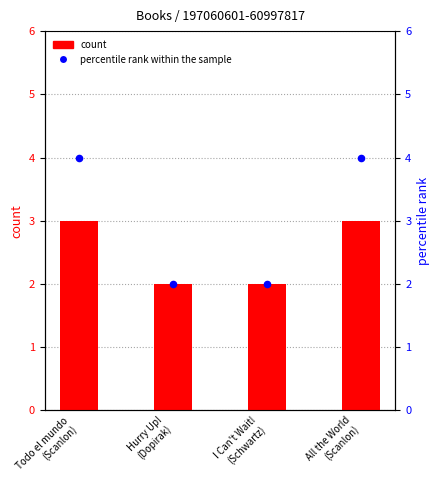

Which series reaches the maximum Y coordinate?

percentile rank within the sample